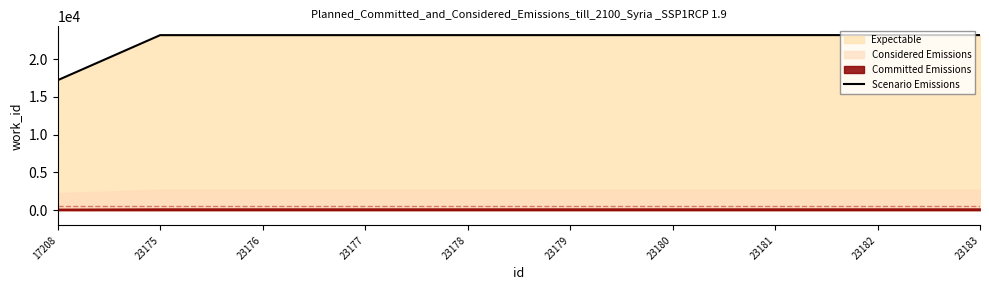

What is the change in value from 23175 to 23183?

+8